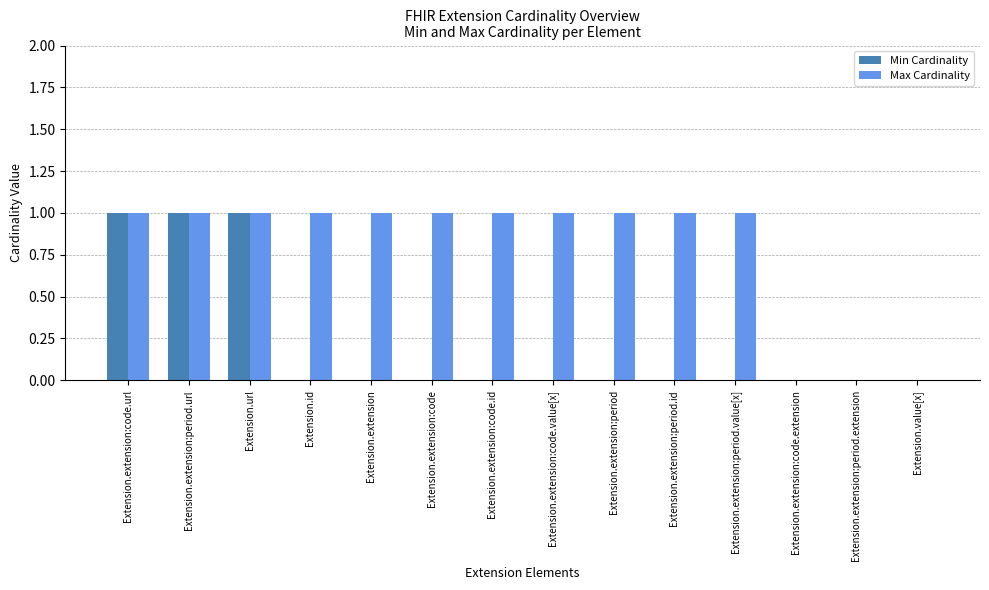

True or false: Min Cardinality has a value of 1 at Extension.extension:period.url.

True